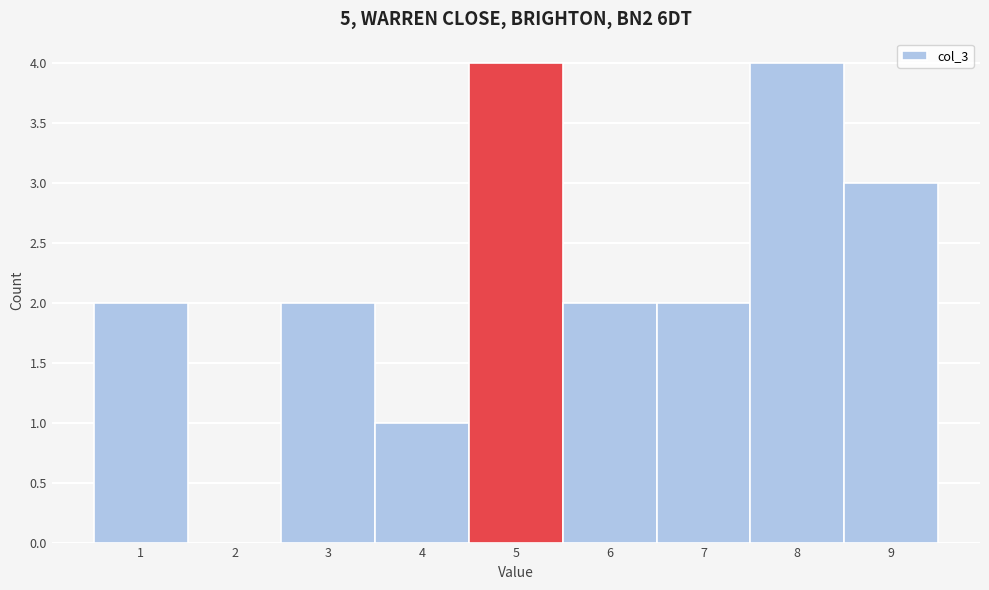

How tall is the bar that spans 5.5 to 6.5 on the x-axis? The values are not printed on the chart, so give them approximately, as read against the axis.

2